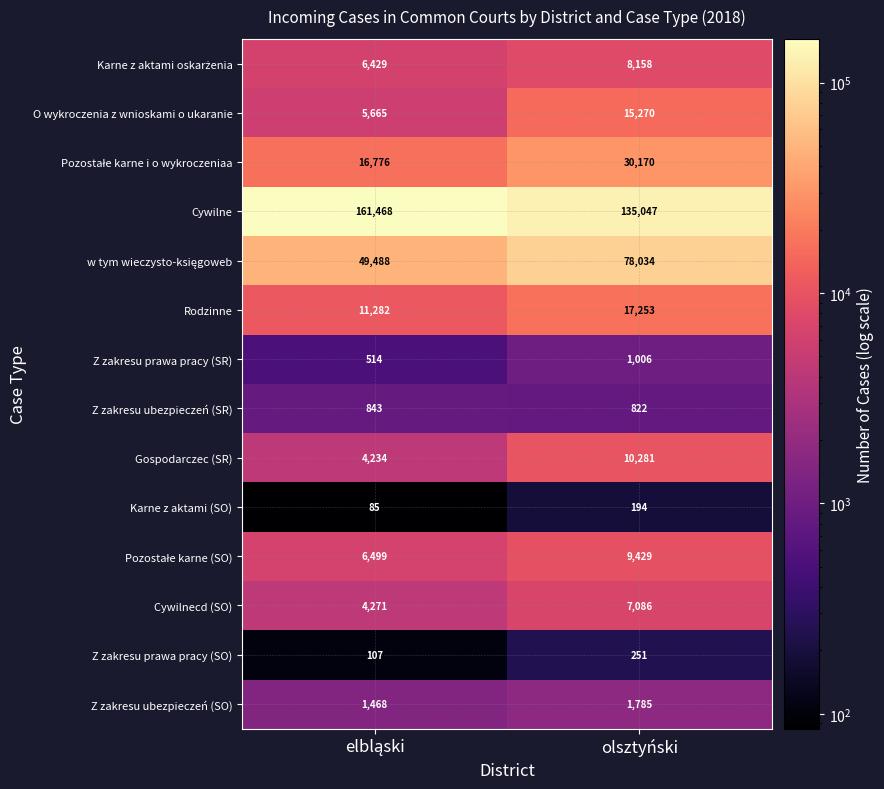

The value of Gospodarczec (SR) at olsztyński is 10281. True or false?

True